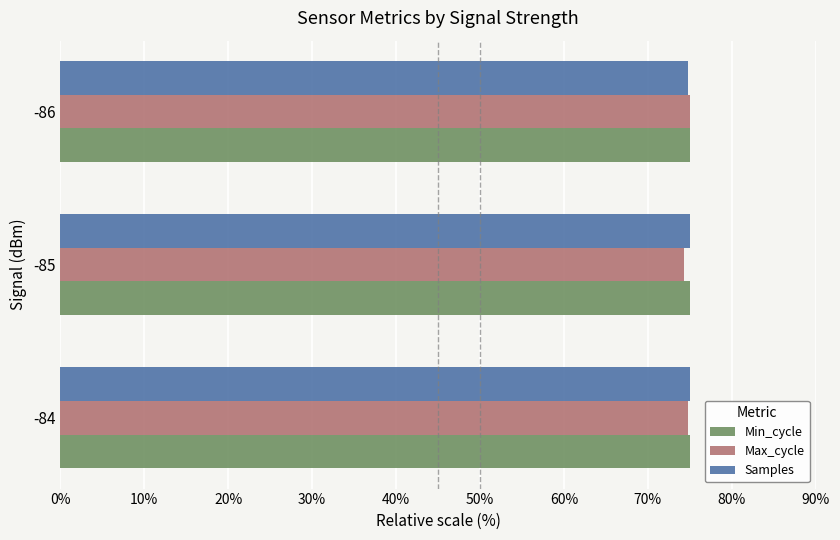

What is the sum of all Min_cycle values?

225.0